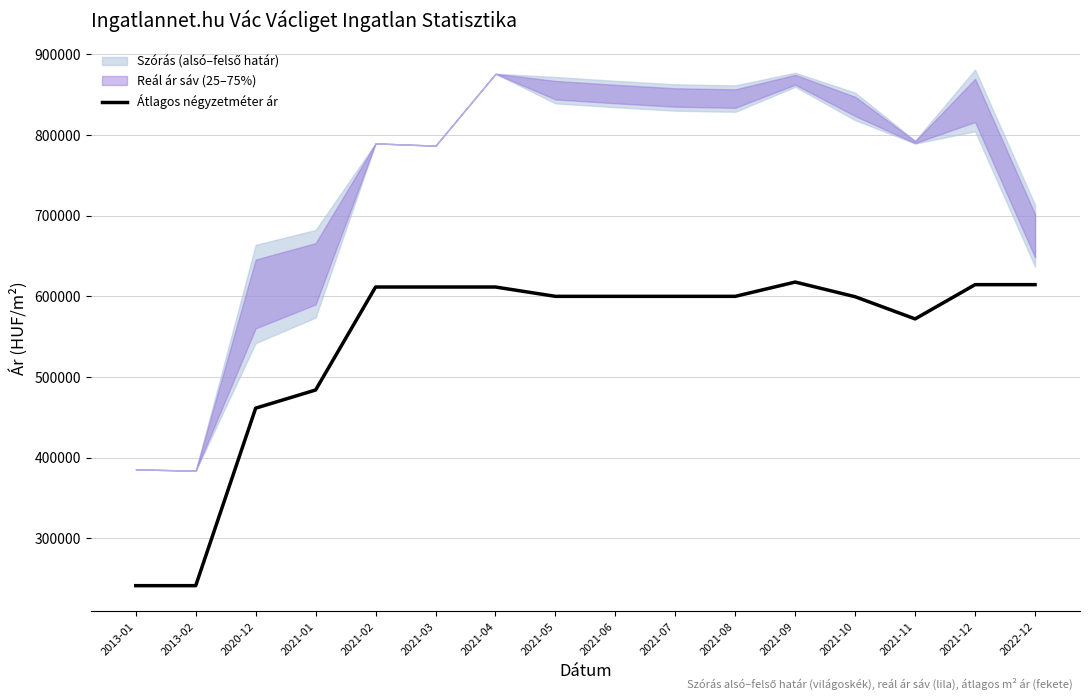

How many interior local valleys (lower than both neighbors) does the data have?

1